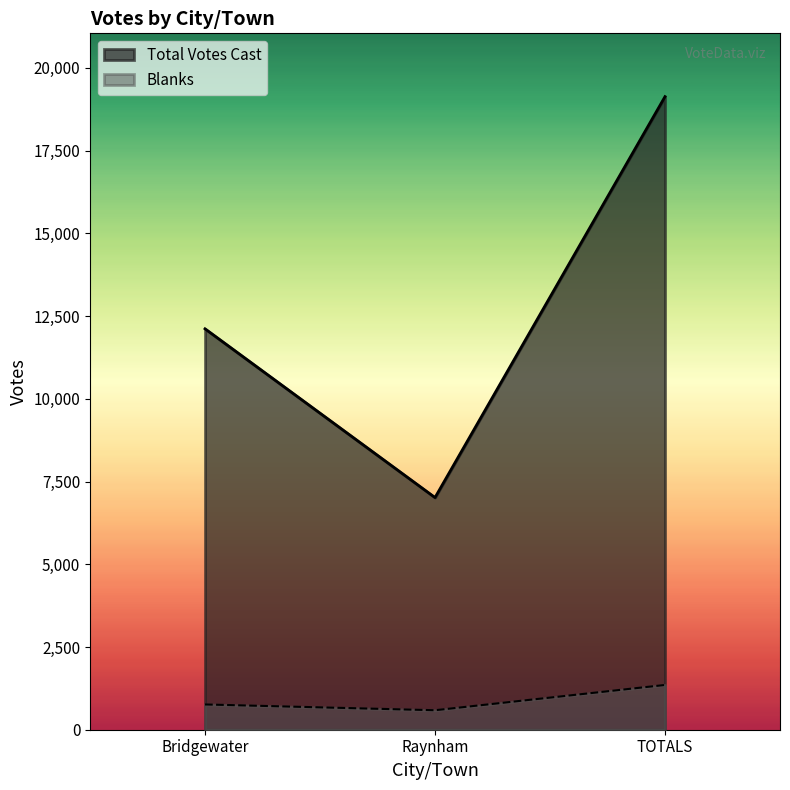

Does the chart have visible grid lines?

No